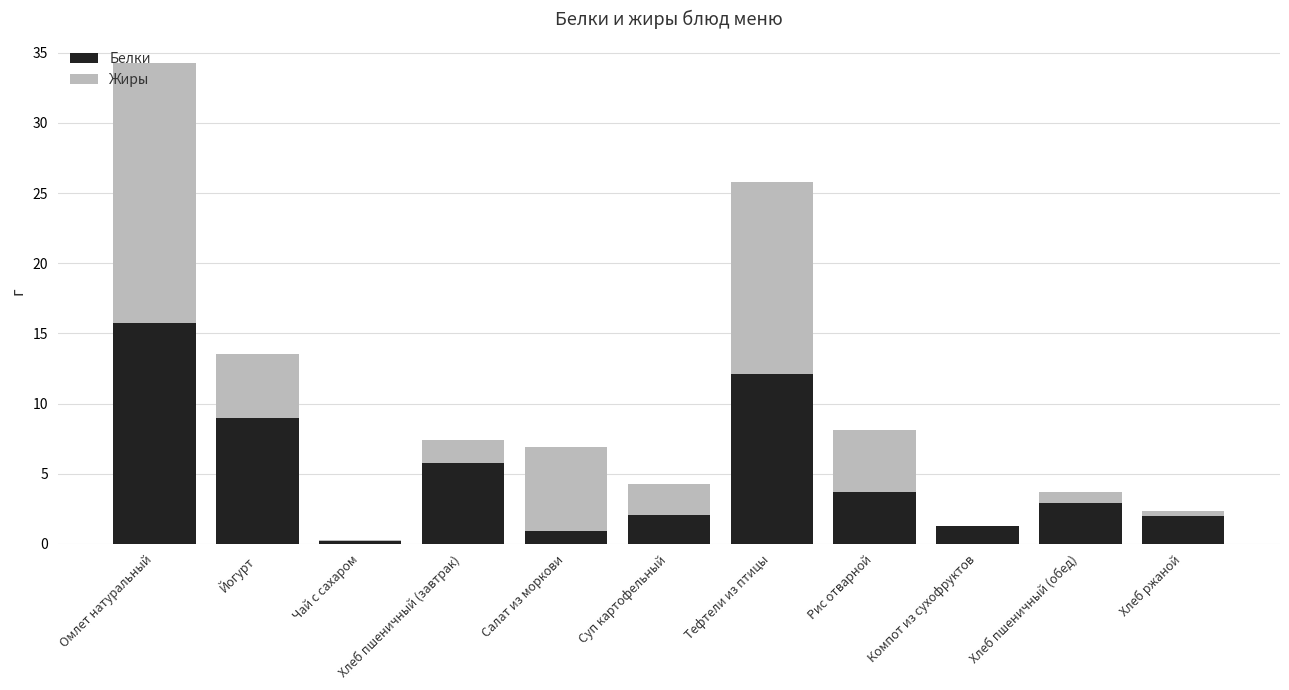

How many distinct data groups are displayed?

2